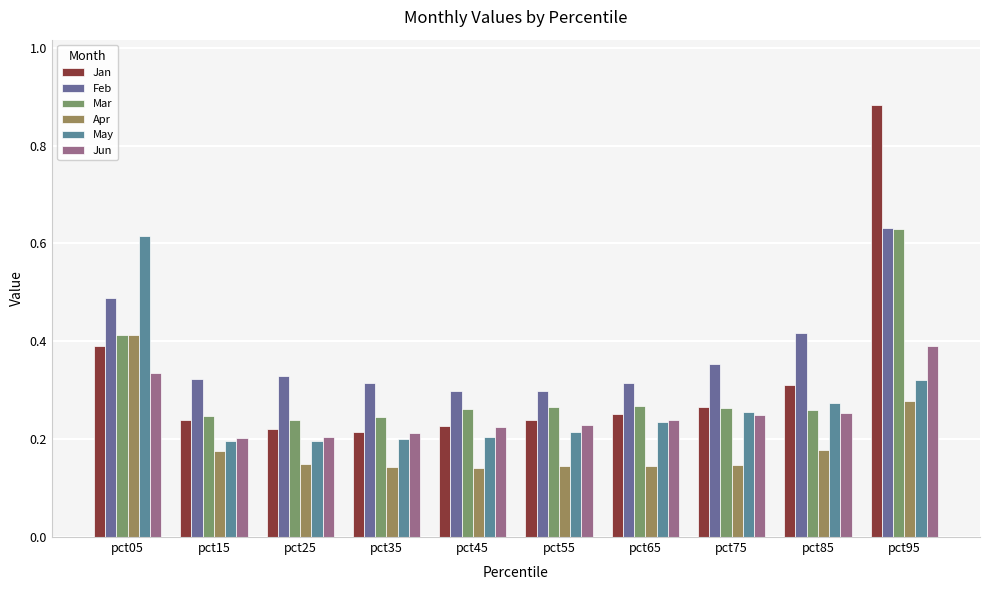

Read the Apr value at pct85.

0.2